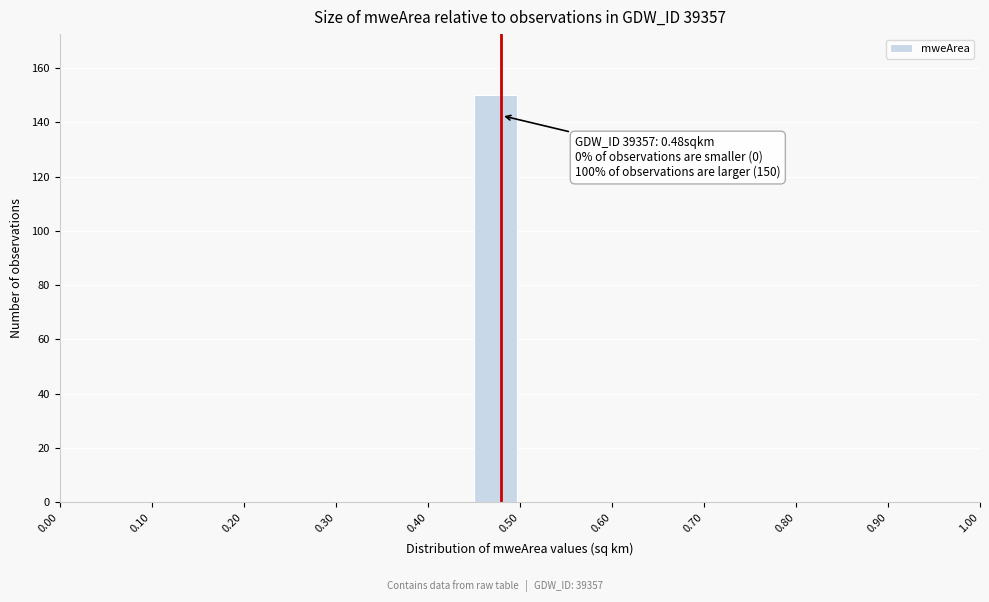

Over which range of the x-axis is the bar tallest?

0.45 to 0.50